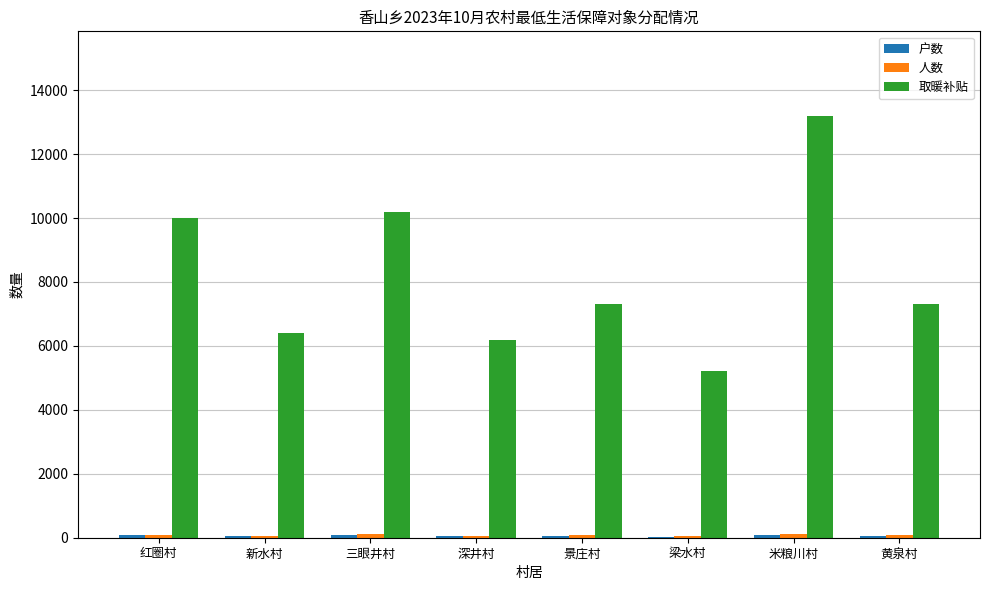

True or false: 取暖补贴 has a value of 10200 at 三眼井村.

True